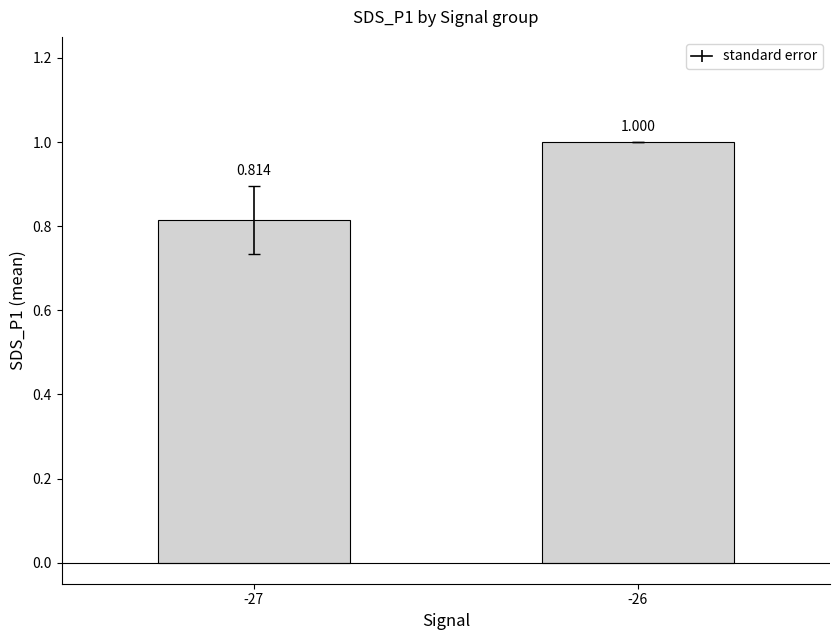

How many bars are there in total?

2